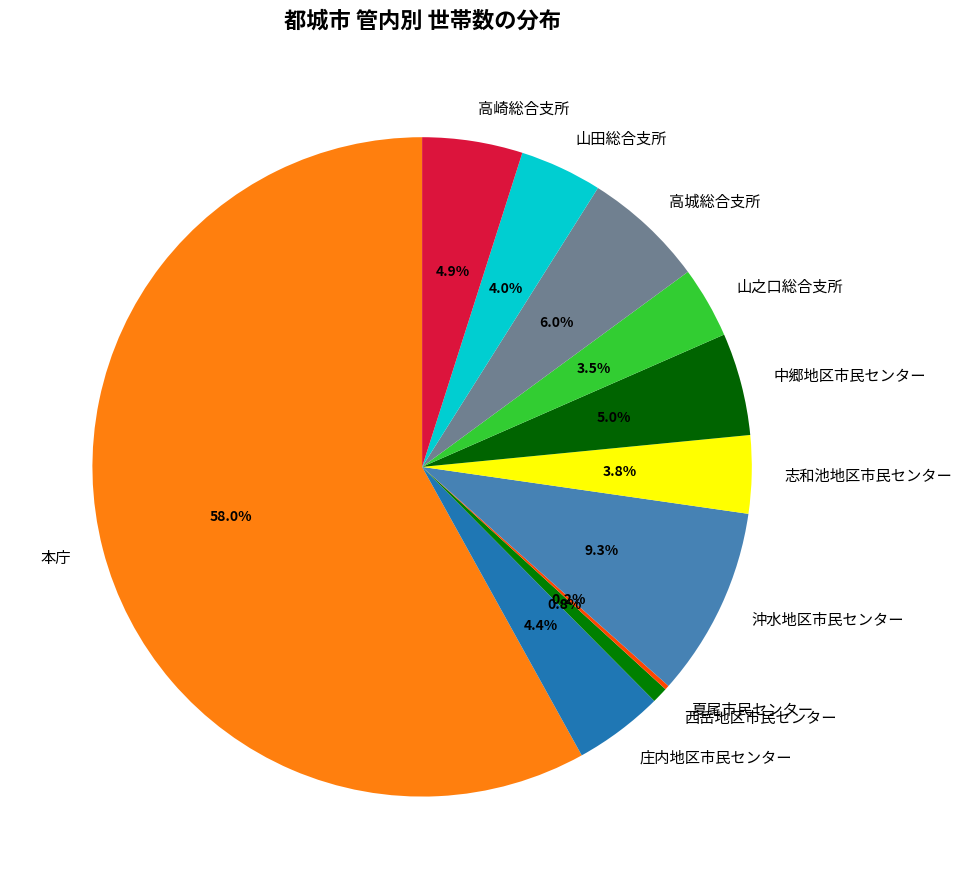

How much of the chart is everything except 高崎総合支所?

95.1%